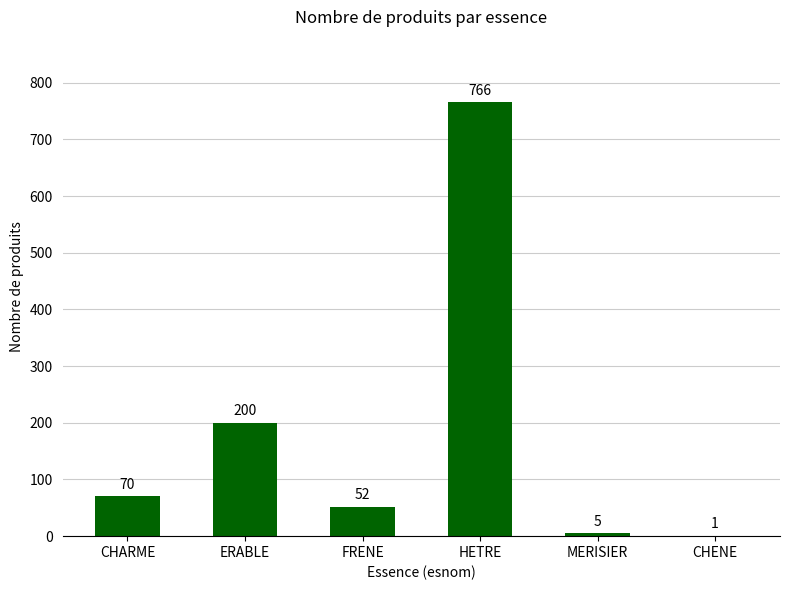

Which label corresponds to the largest value in the chart?

HETRE